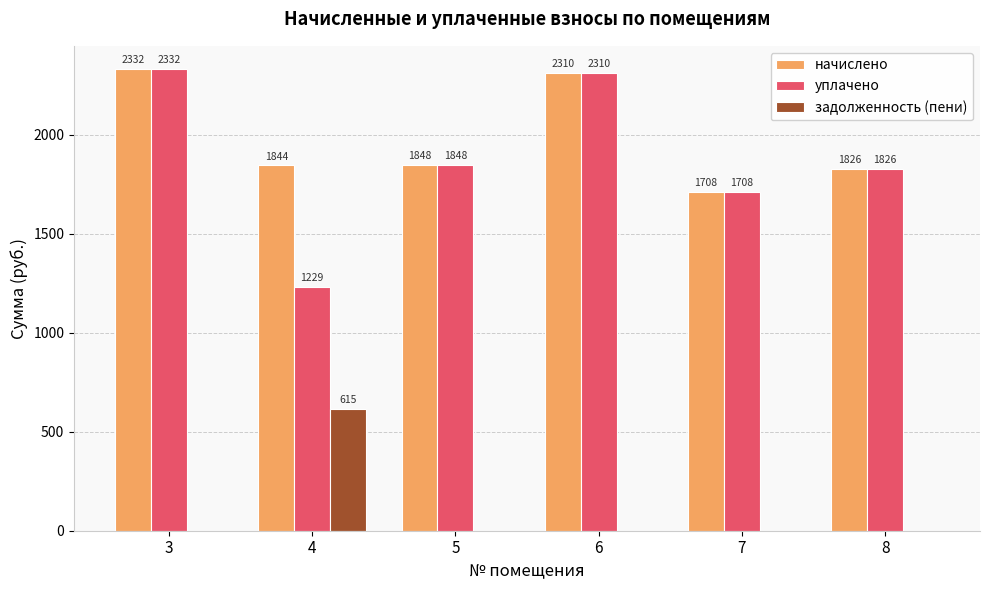

How many data points in задолженность (пени) are above 0?

1